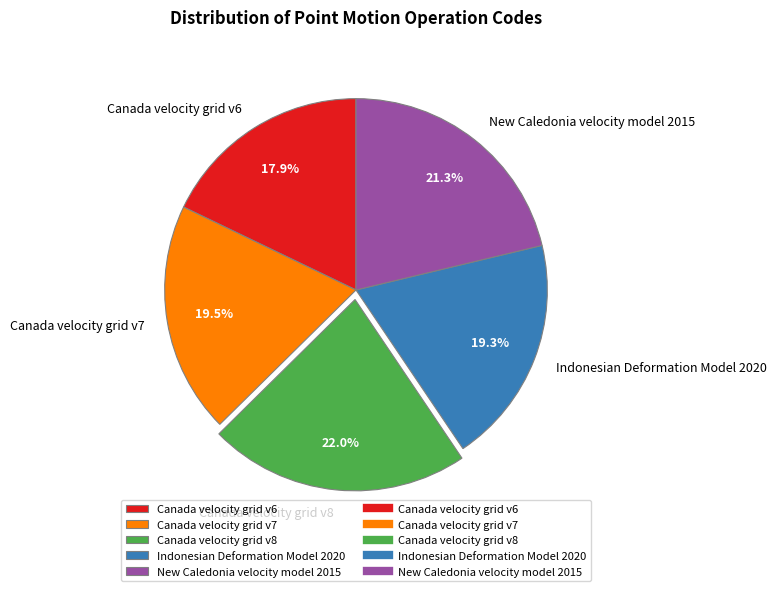

Which category has the biggest portion of the pie?

Canada velocity grid v8